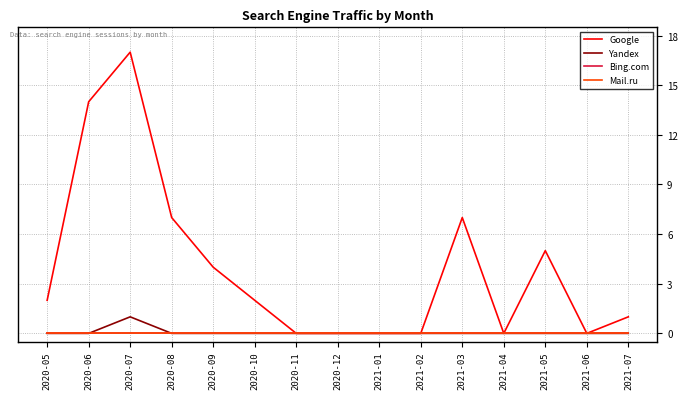

Does the chart display data point markers on the line(s)?

No